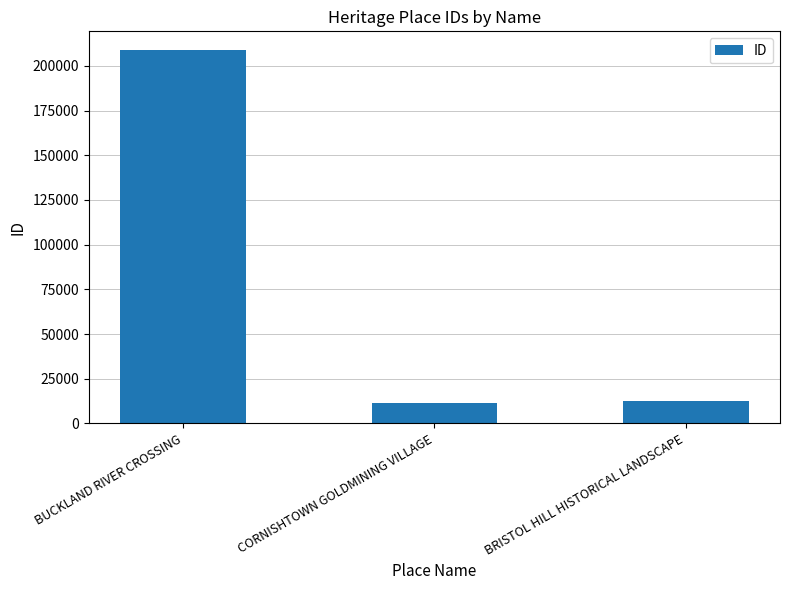

Which label corresponds to the largest value in the chart?

BUCKLAND RIVER CROSSING